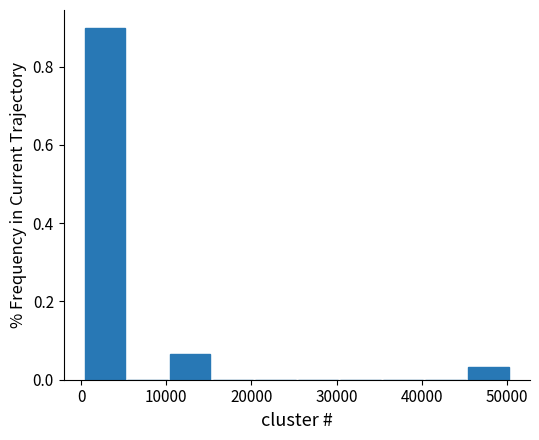

Reading left to right, transcribe this chart: for each bar, give the range it covers on the x-axis and its height. Neither the bar edges nor the heights are printed on the chart, so give them approximately, as read against the axes.

0 to 5000: 0.90
5000 to 10000: 0
10000 to 15000: 0.06
15000 to 20000: 0
20000 to 25000: 0
25000 to 30000: 0
30000 to 35000: 0
35000 to 40000: 0
40000 to 45000: 0
45000 to 50000: 0.04